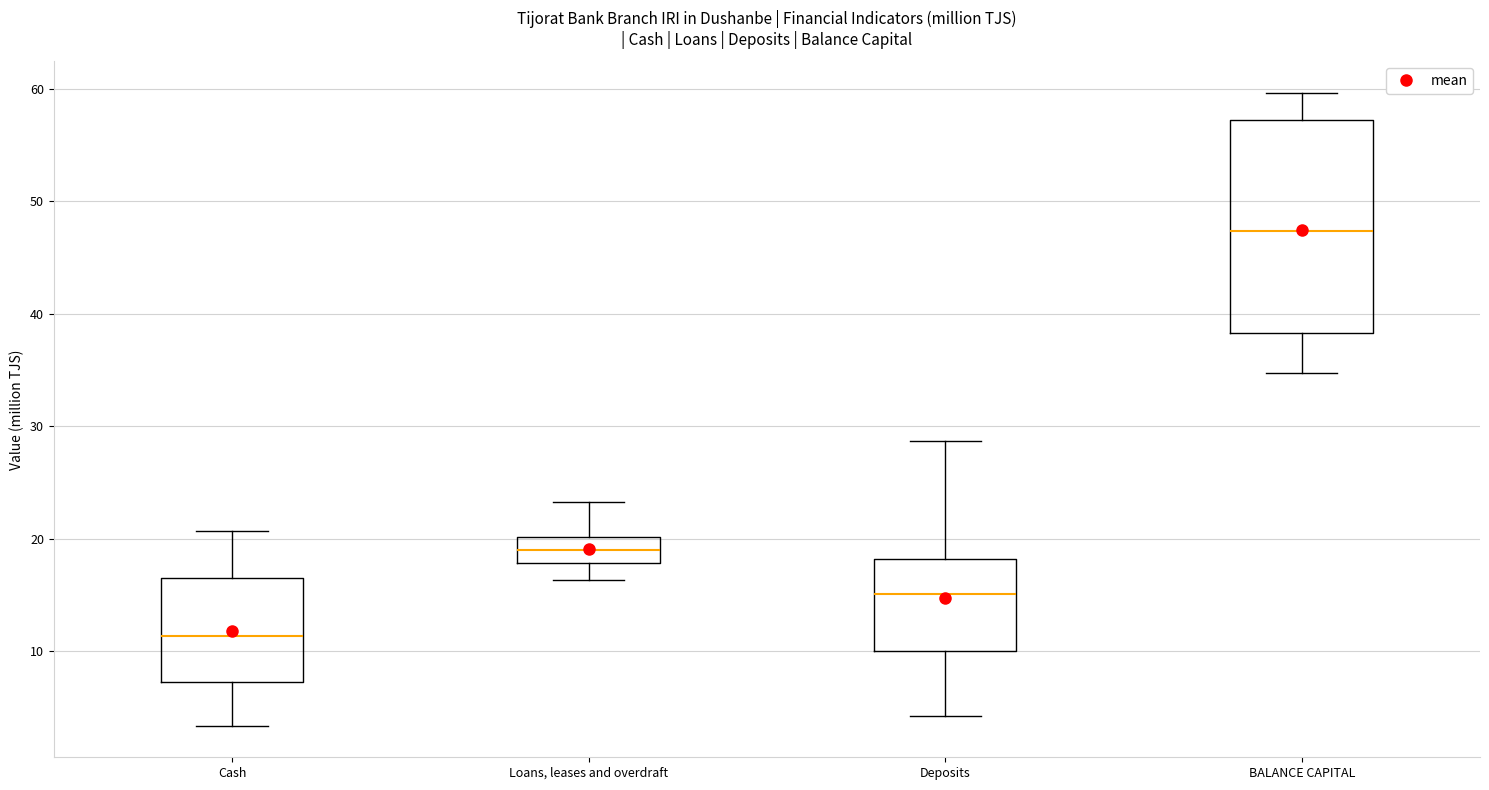

Reading left to right, read every box against the y-axis: the position of its median line, the range the box covers, and the ends of its whiskers. The values are not printed on the chart, so give them approximately, as read against the axis.

Cash: median 11, box 7 to 16, whiskers 3 to 21
Loans, leases and overdraft: median 19, box 18 to 20, whiskers 16 to 23
Deposits: median 15, box 10 to 18, whiskers 4 to 29
BALANCE CAPITAL: median 47, box 38 to 57, whiskers 35 to 60